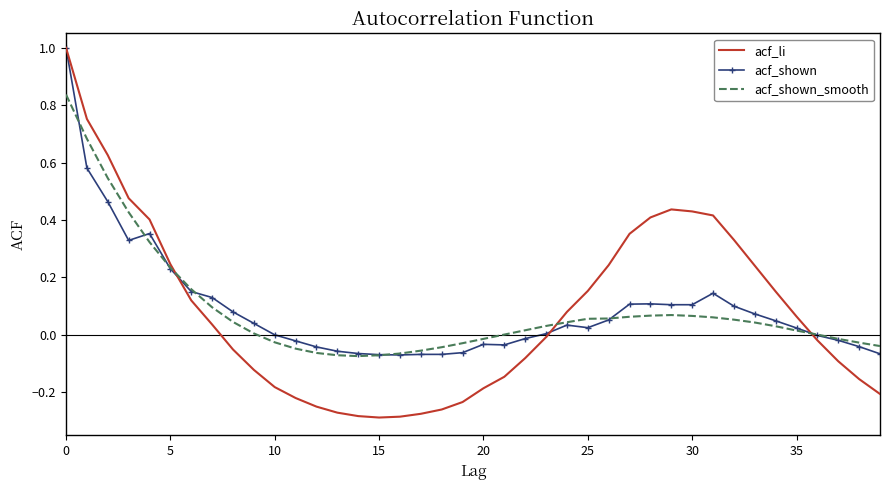

What is the maximum value shown in the chart?

1.0